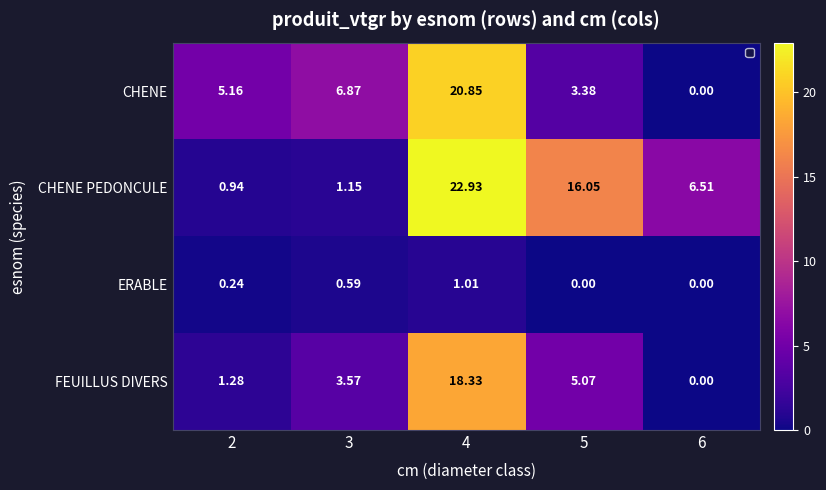

What is the maximum value for ERABLE?

1.0